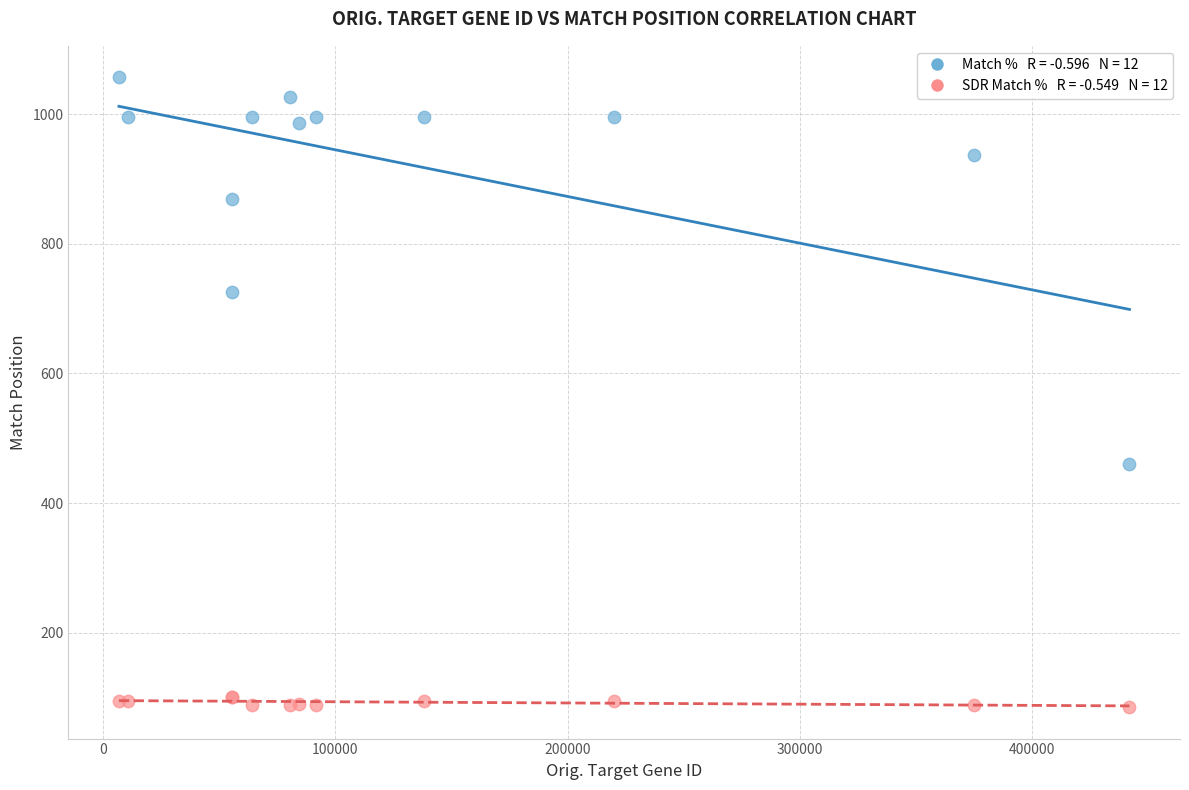

Across all series, what Y value is closest to 571?

460